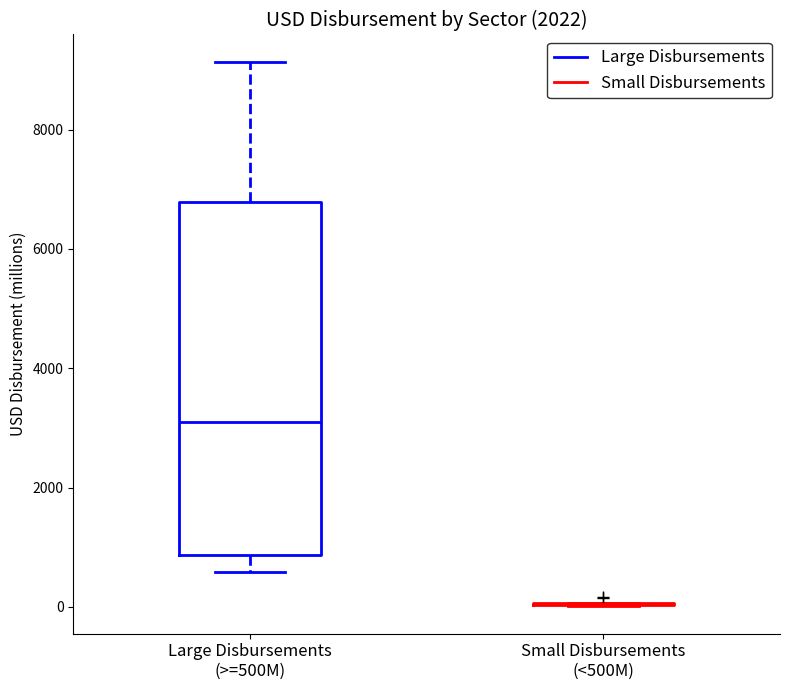

Reading left to right, read every box against the y-axis: the position of its median line, the range the box covers, and the ends of its whiskers. The values are not printed on the chart, so give them approximately, as read against the axis.

Large Disbursements (>=500M): median 3000, box 800 to 6800, whiskers 600 to 9200
Small Disbursements (<500M): box collapsed to a line at 0, whiskers 0 to 0